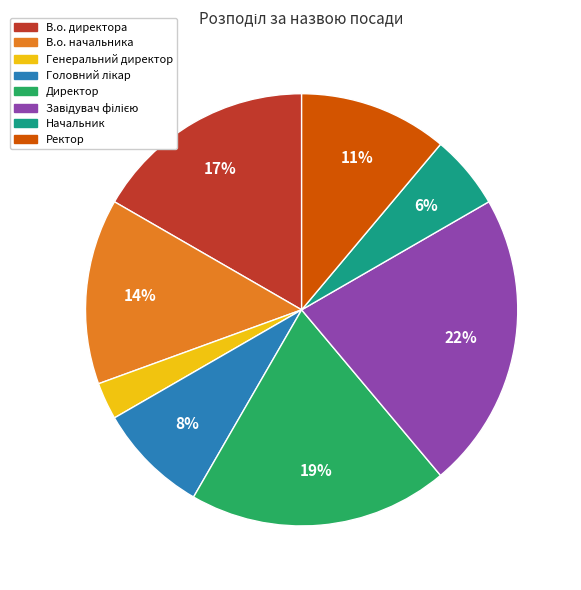

To the nearest percent, what is the difference between the largest and smallest slice percentages?

19%